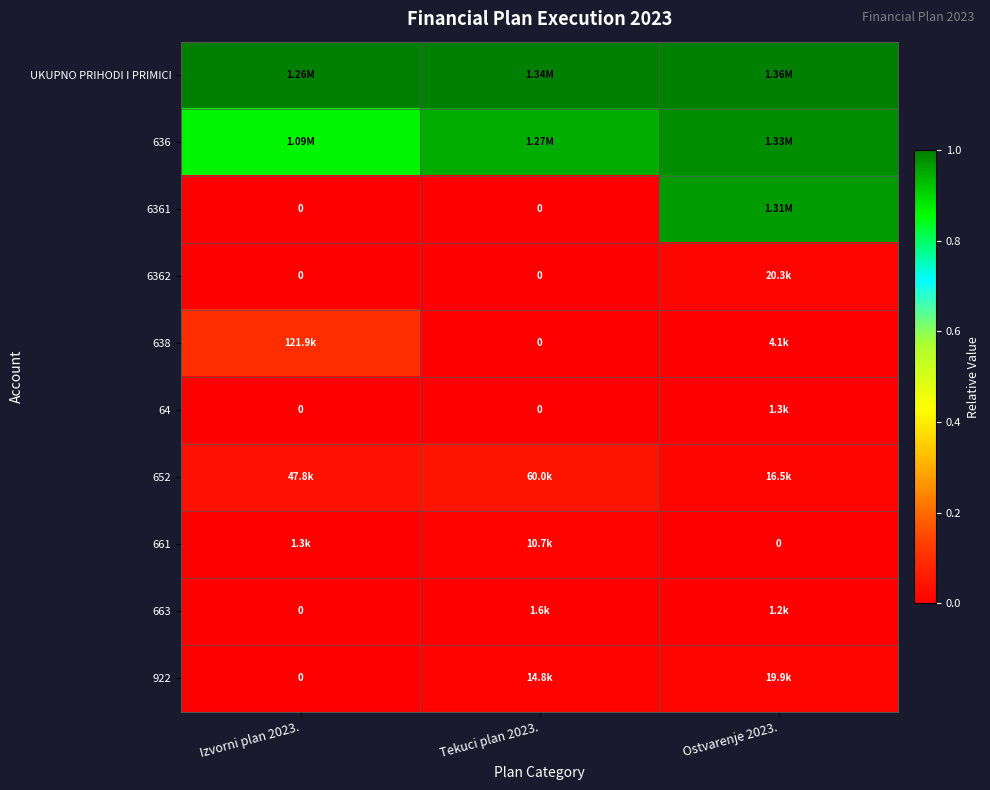

Which series has the largest total across all categories?

UKUPNO PRIHODI I PRIMICI